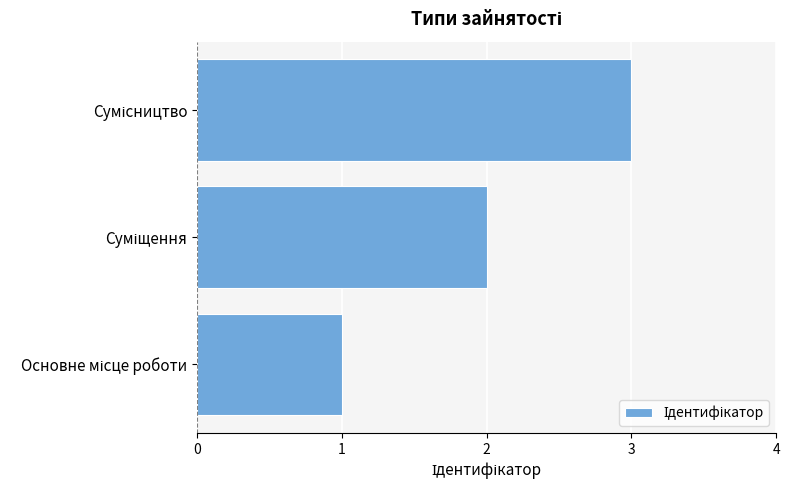

What is the minimum value shown in the chart?

1